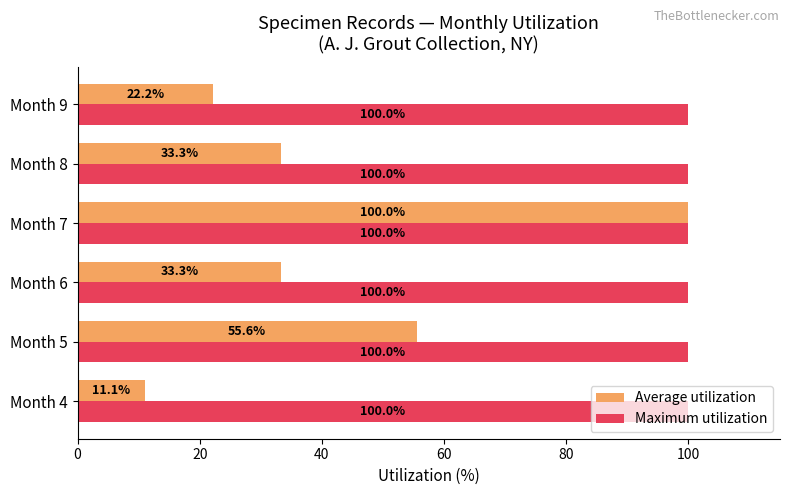

What is the difference between the maximum and minimum values in the Average utilization series?

88.9